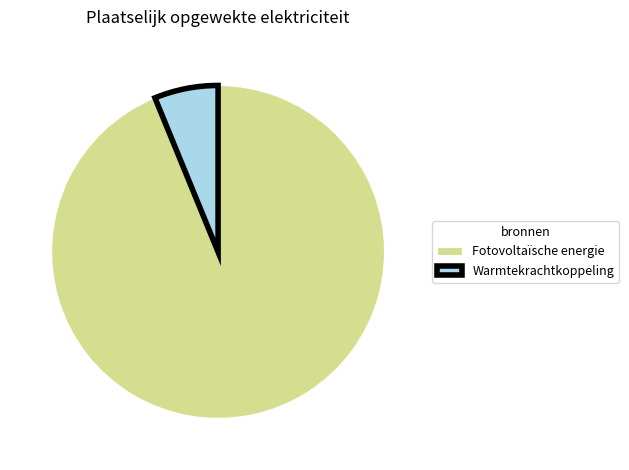

True or false: Warmtekrachtkoppeling accounts for 6% of the total.

True